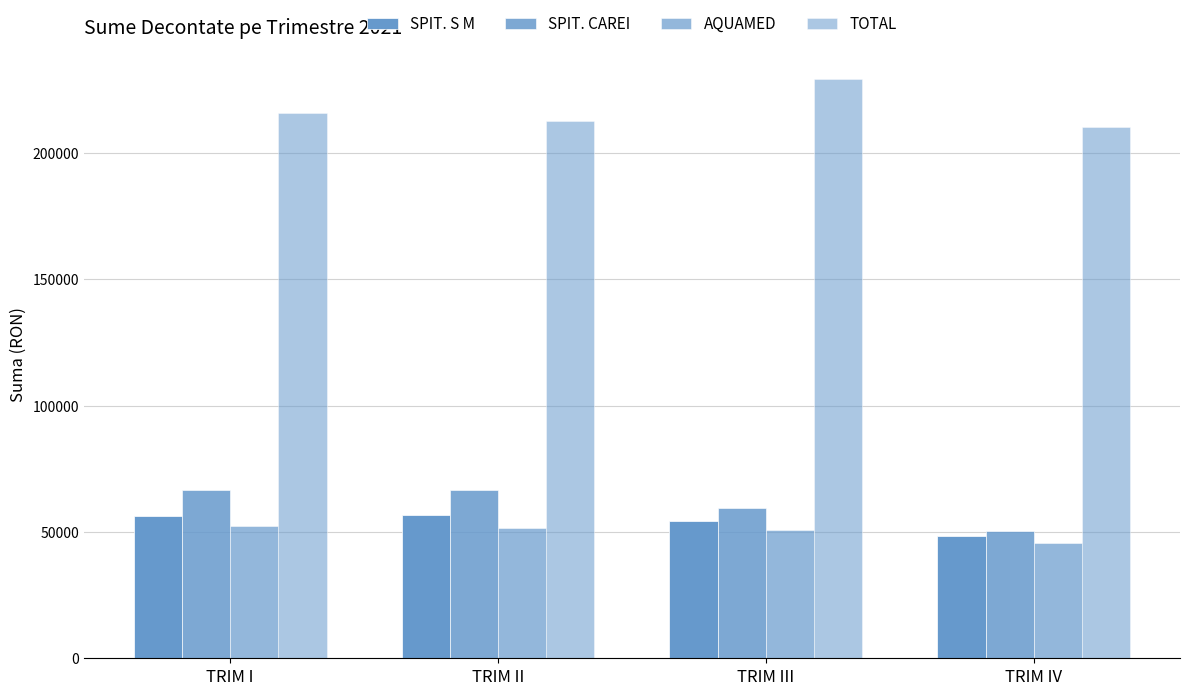

What position from the right is TRIM III?

2